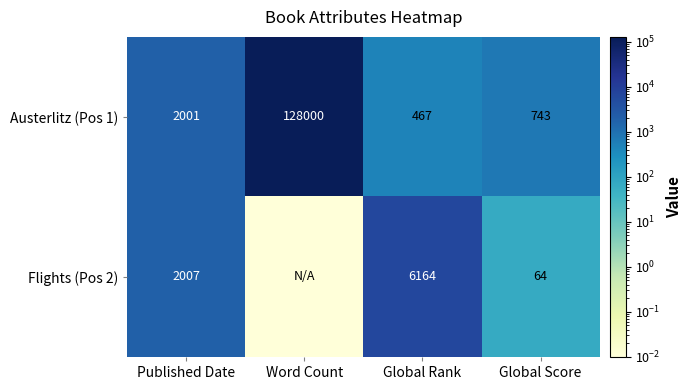

Is the value of Flights (Pos 2) at Global Rank greater than the value of Austerlitz (Pos 1) at Word Count?

No